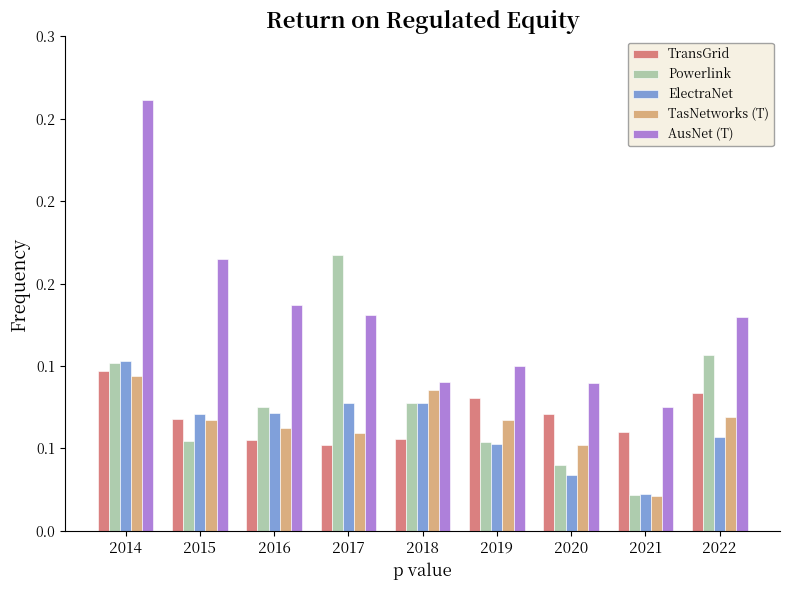

What are all the series names shown in the legend?

TransGrid, Powerlink, ElectraNet, TasNetworks (T), AusNet (T)